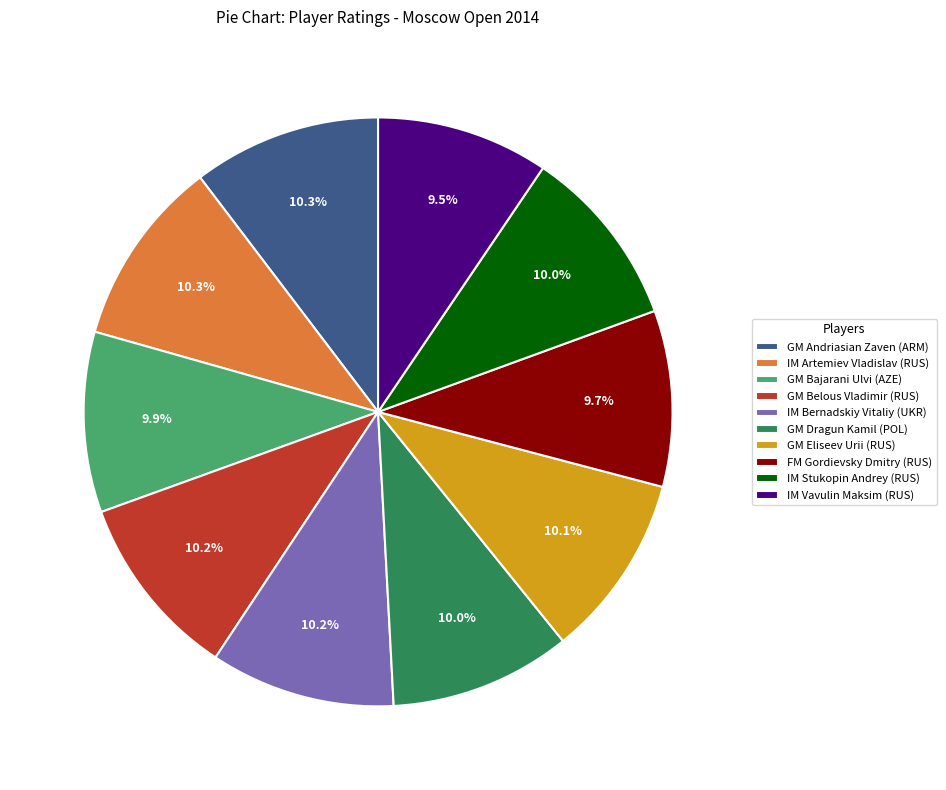

Is it true that GM Dragun Kamil (POL) is 23% of the pie?

False